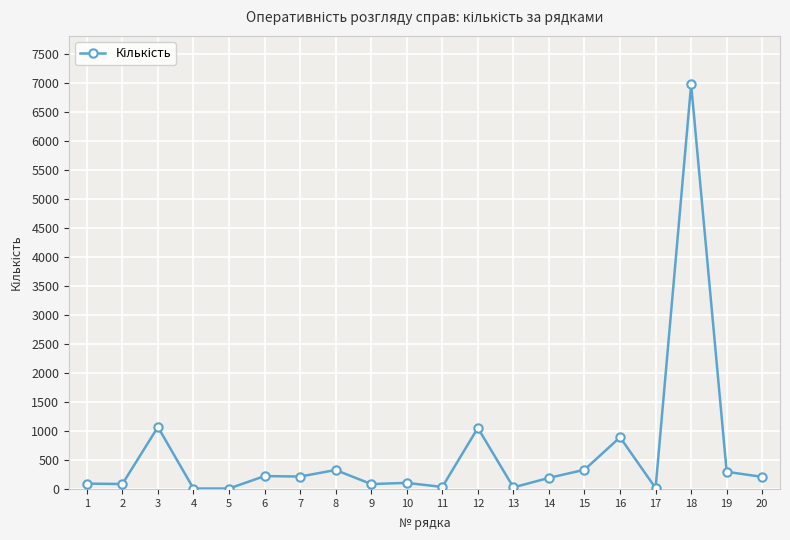

How many lines are shown in the chart?

1